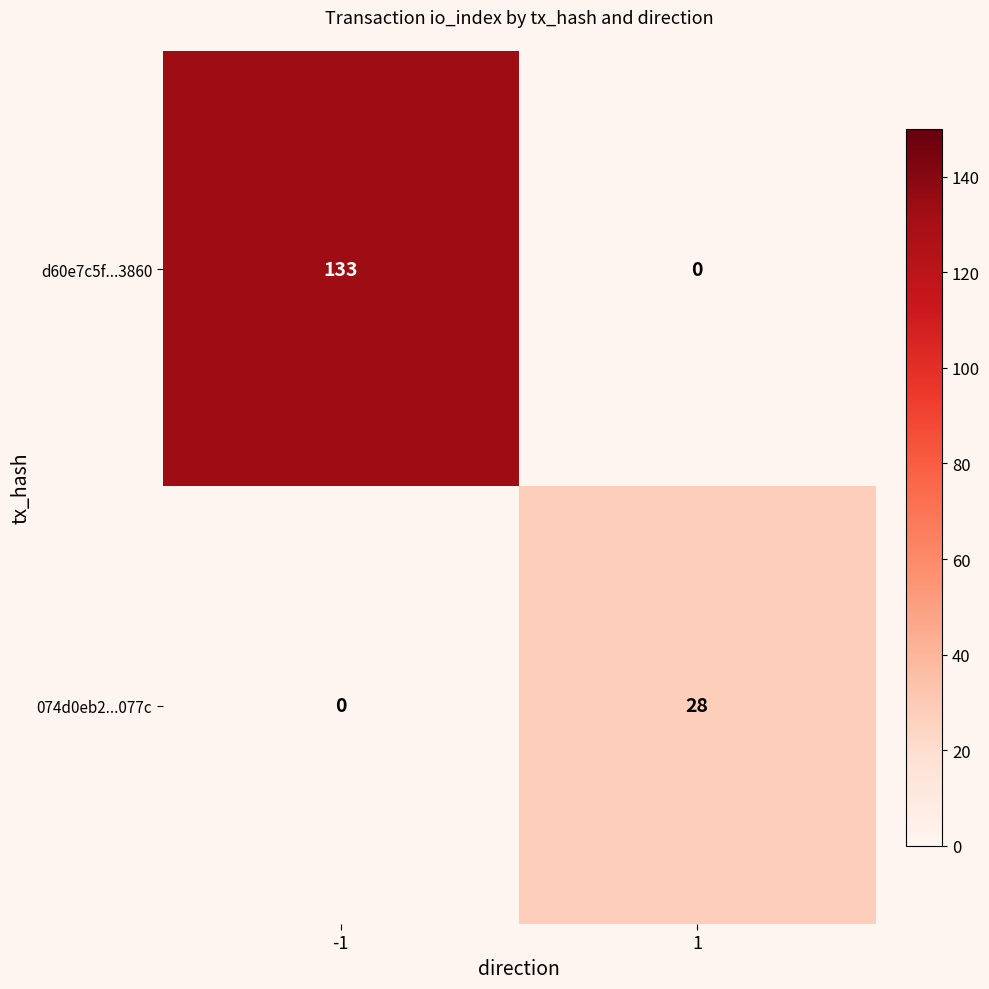

At how many categories does at least one series exceed 66?

1